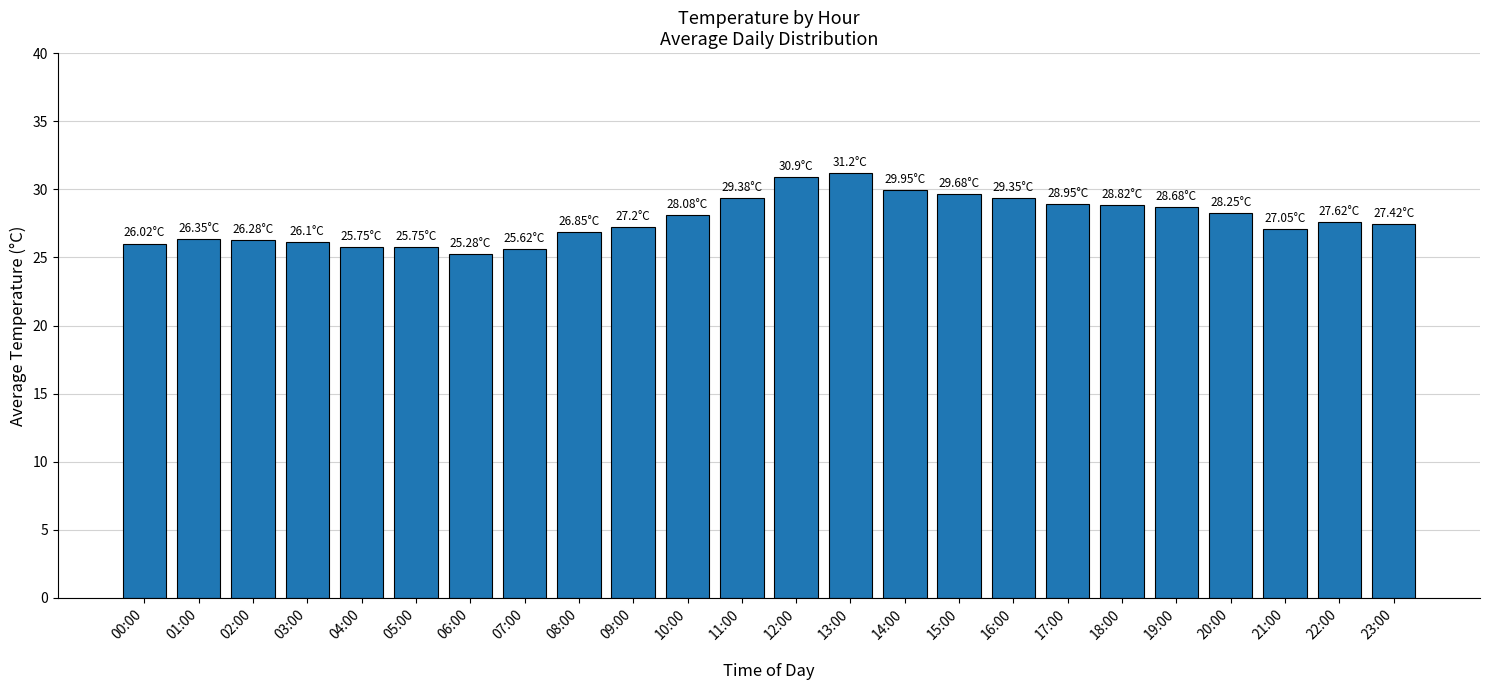

How many categories are shown in the chart?

24